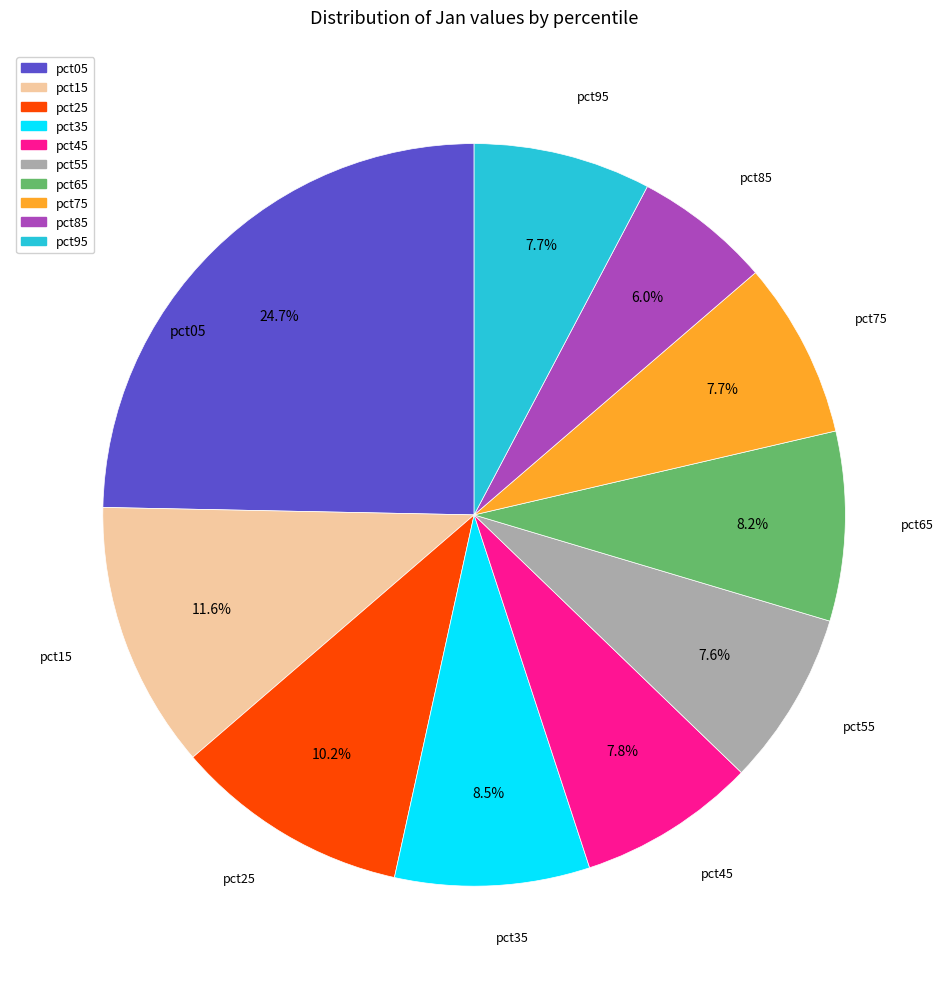

What portion of the pie excludes pct25?

89.8%